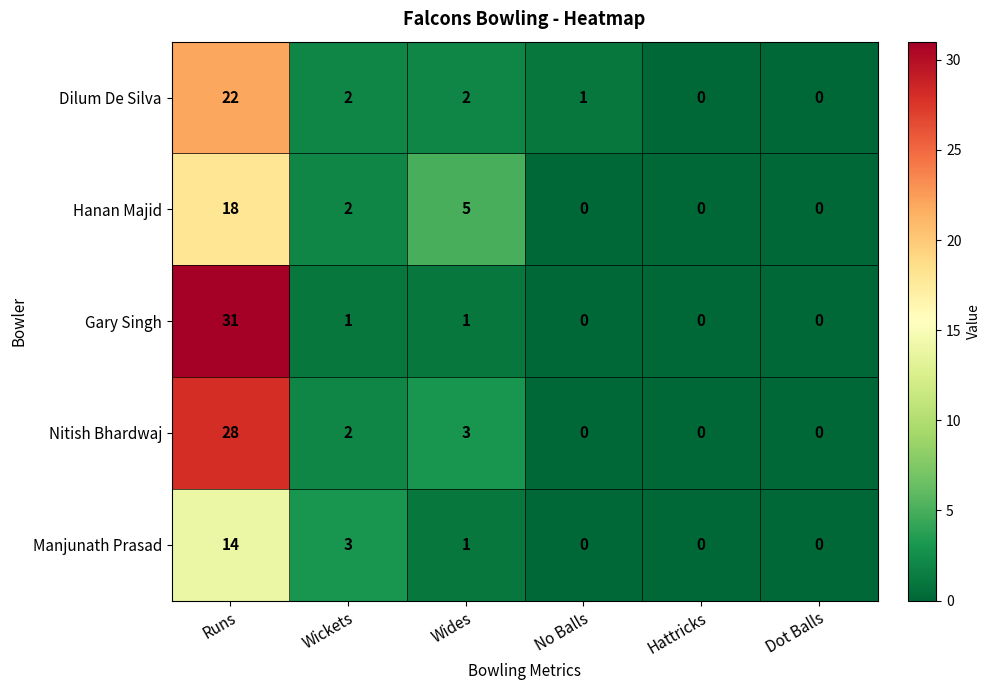

List the series in order of their peak value, highest first.

Gary Singh, Nitish Bhardwaj, Dilum De Silva, Hanan Majid, Manjunath Prasad